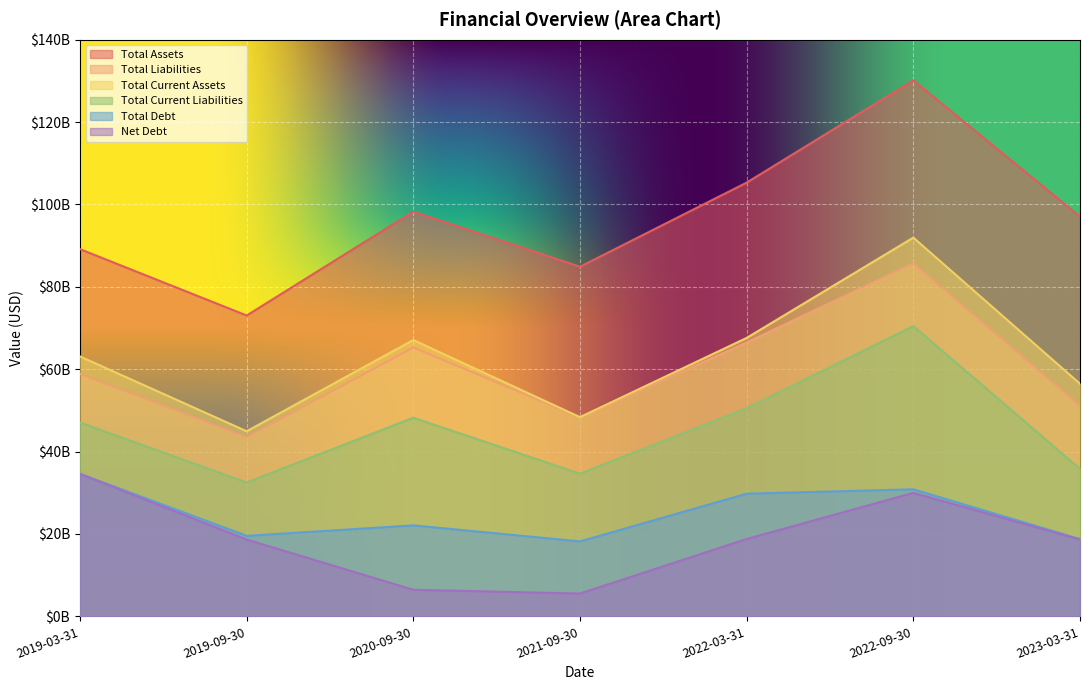

Rank the categories by Total Debt value from highest to lowest.

2019-03-31, 2022-09-30, 2022-03-31, 2020-09-30, 2019-09-30, 2023-03-31, 2021-09-30